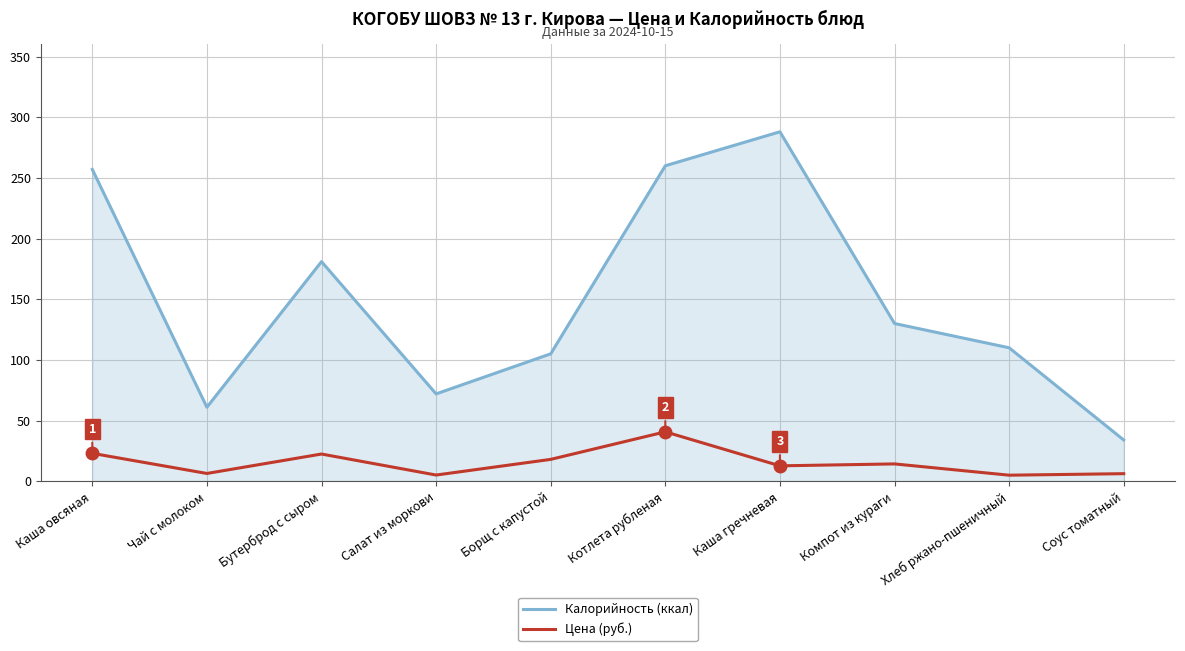

Which series has the widest spread of values?

Калорийность (ккал)